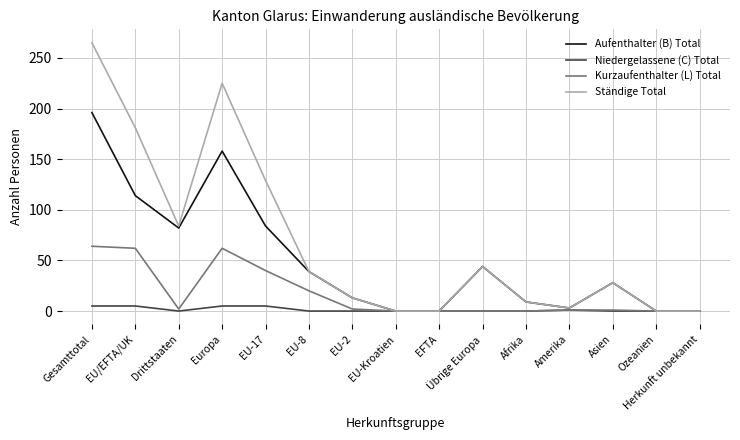

List the series in order of their peak value, lowest first.

Niedergelassene (C) Total, Kurzaufenthalter (L) Total, Aufenthalter (B) Total, Ständige Total